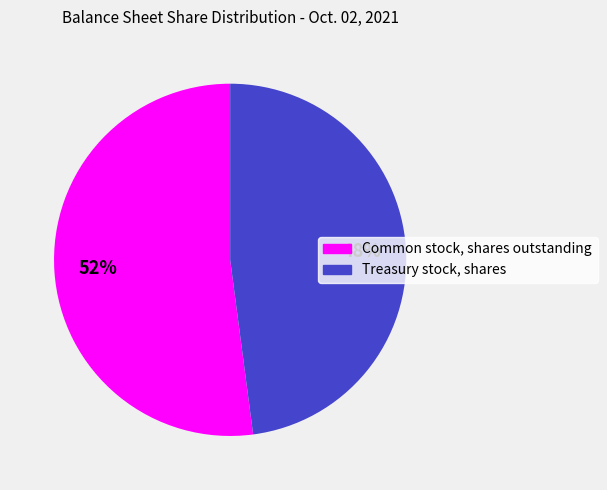

How many segments does this pie chart have?

2